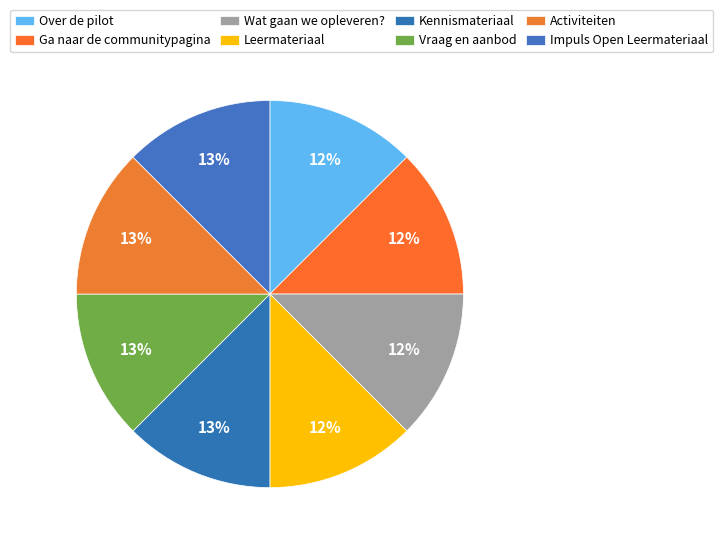

How many segments does this pie chart have?

8